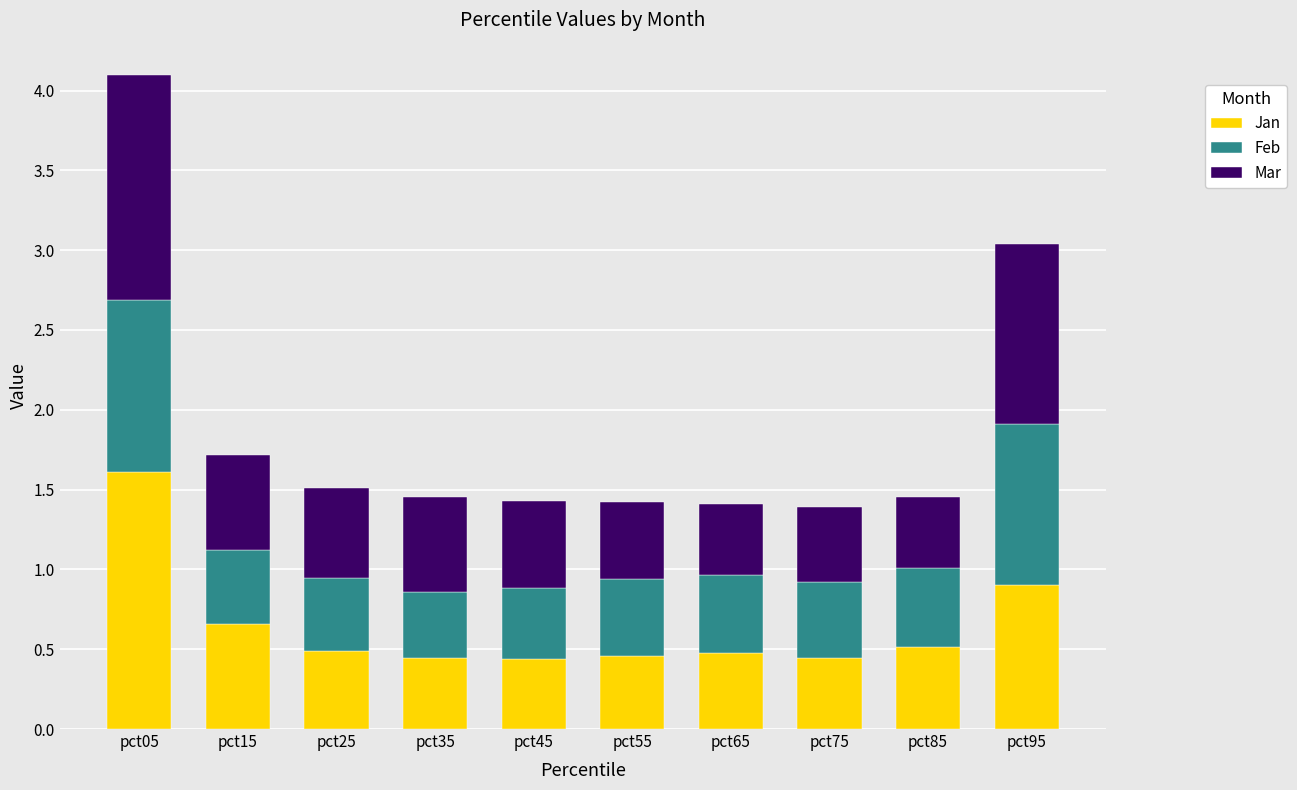

What is the total value across all series at pct55?

1.4